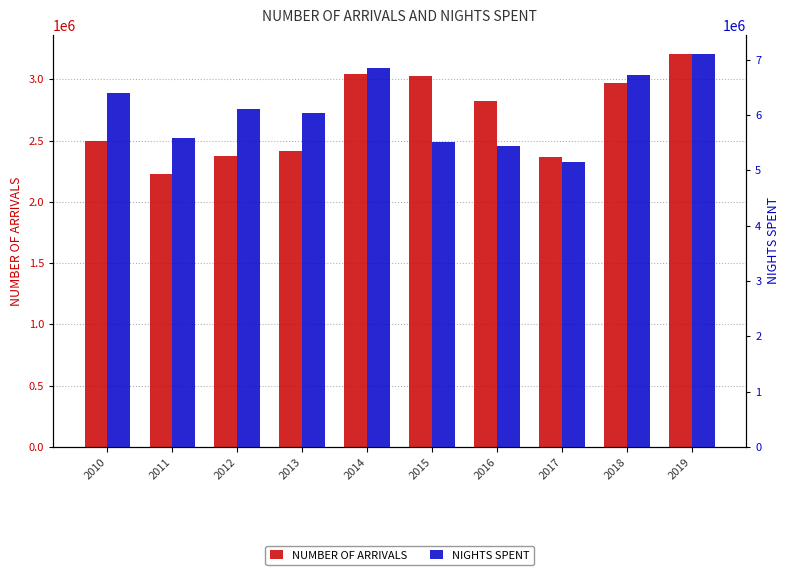

What is the difference between the second highest and minimum values in the NUMBER OF ARRIVALS series?

812006